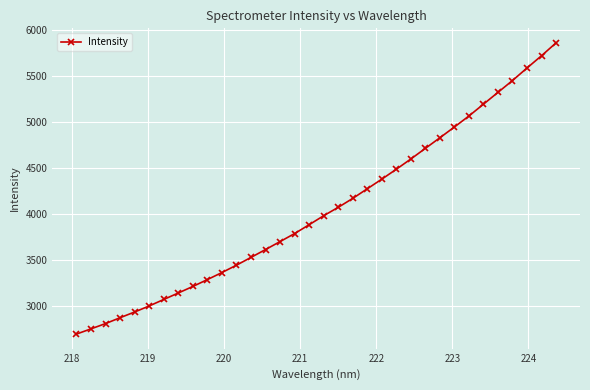

What is the value of the 13th point from the left?

3526.0